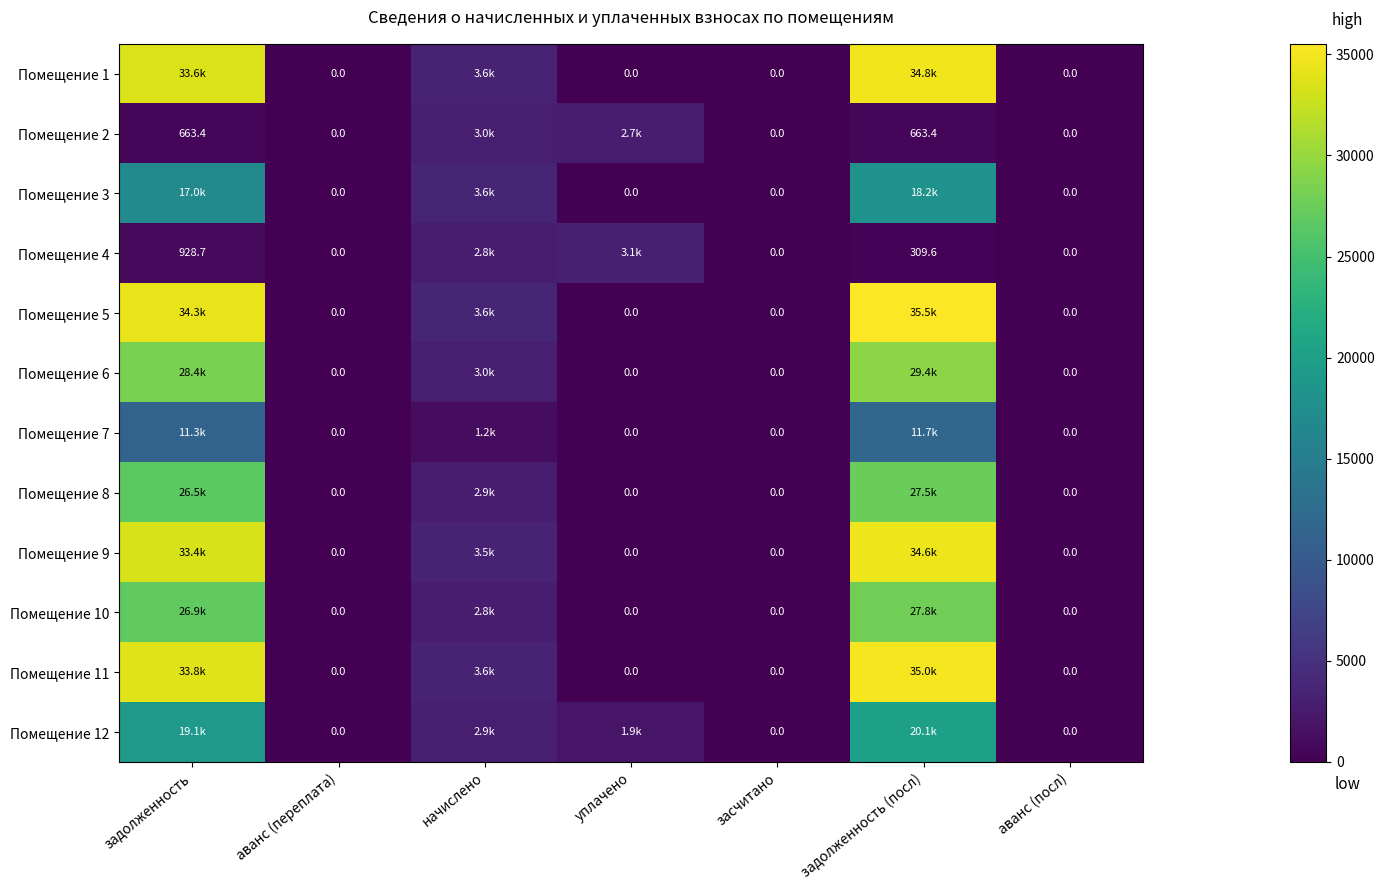

Is it true that Помещение 10 equals 0.0 at засчитано?

True